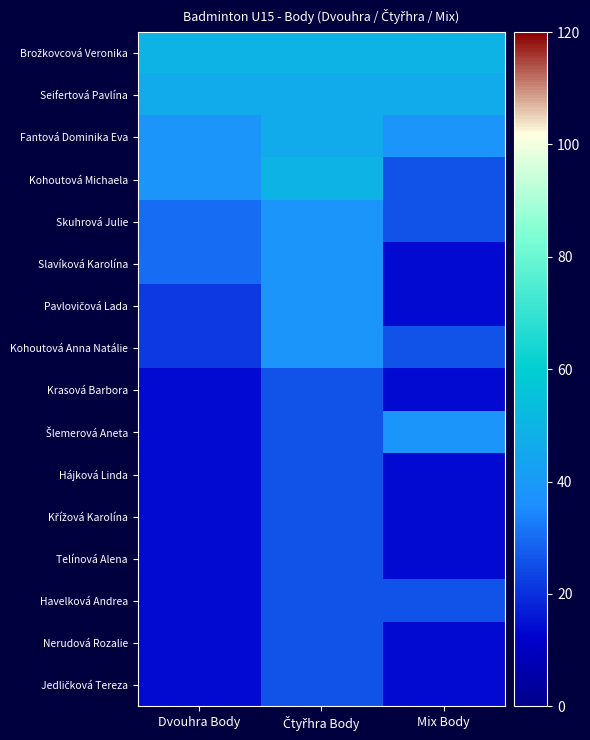

At which category is the sum across all series the highest?

Čtyřhra Body